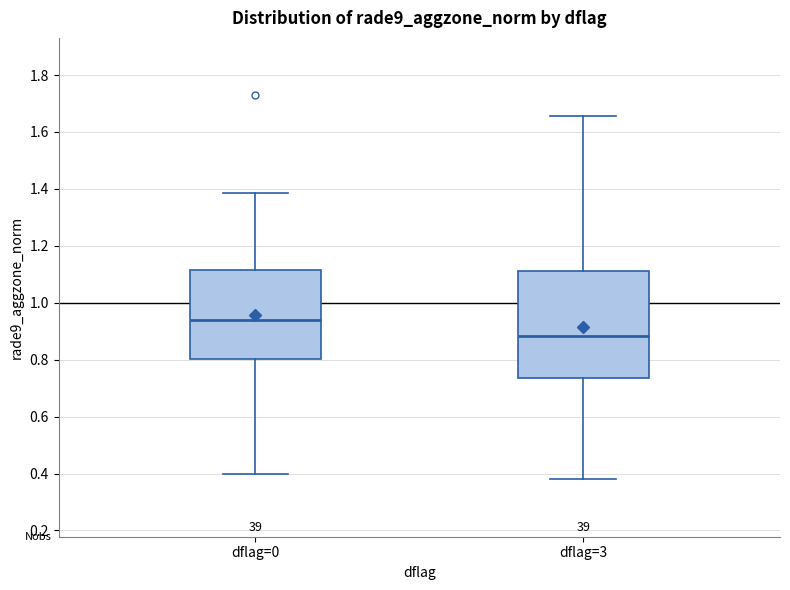

Where does the lower whisker of the box for dflag=0 end on the y-axis? The values are not printed on the chart, so give them approximately, as read against the axis.

0.40